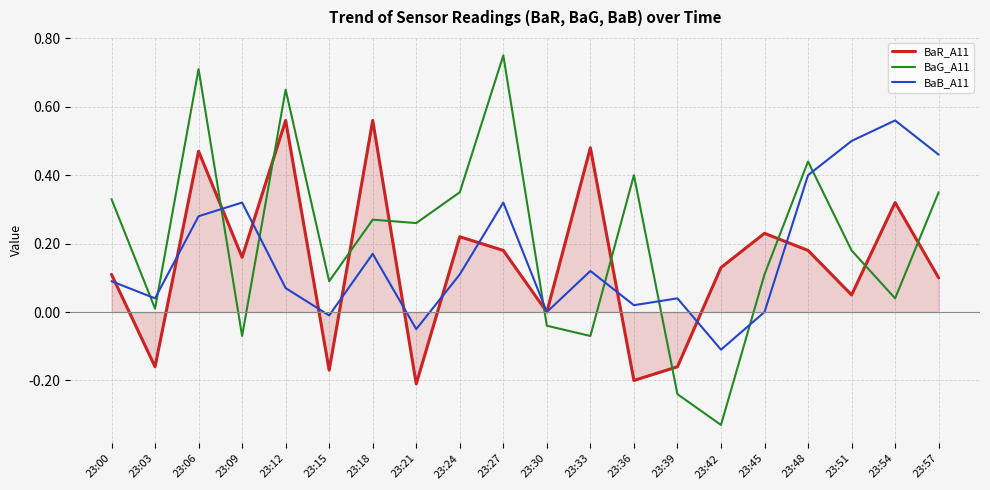

At which label does BaB_A11 reach its peak?

23:54